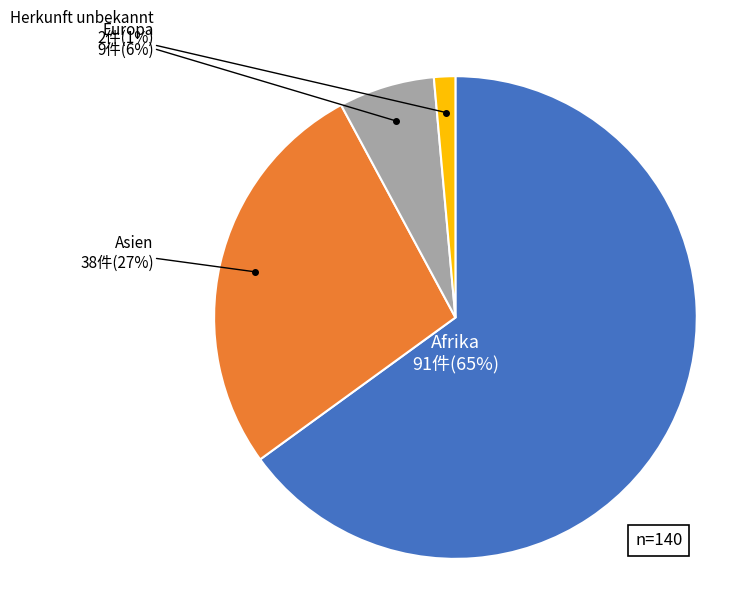

Is there a majority slice in this chart?

Yes